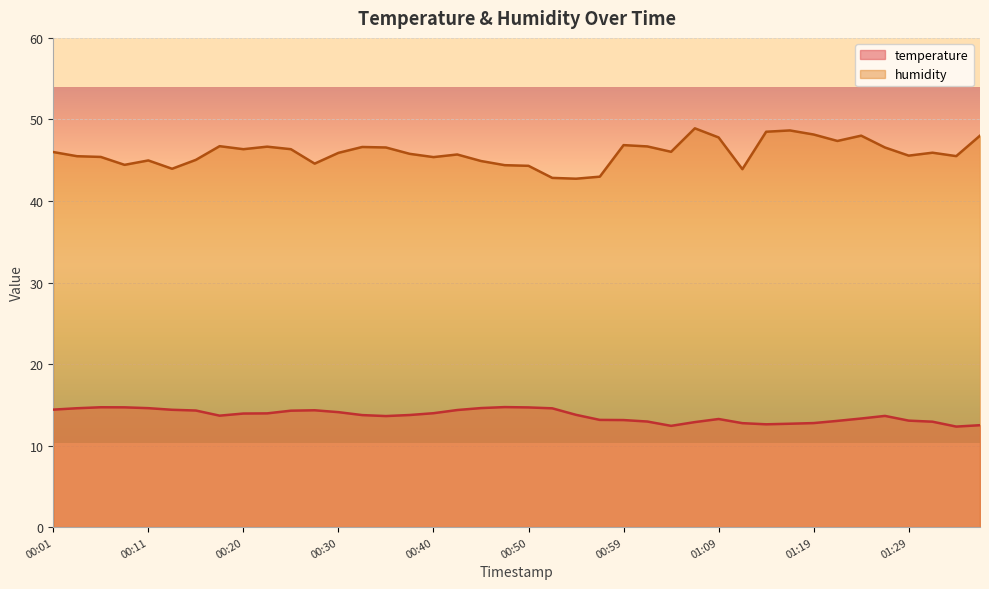

How many data points in humidity are above 45?

29